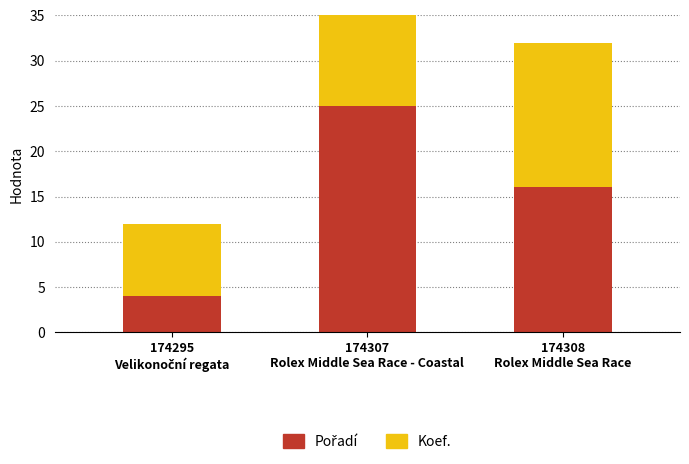

How many distinct data groups are displayed?

2